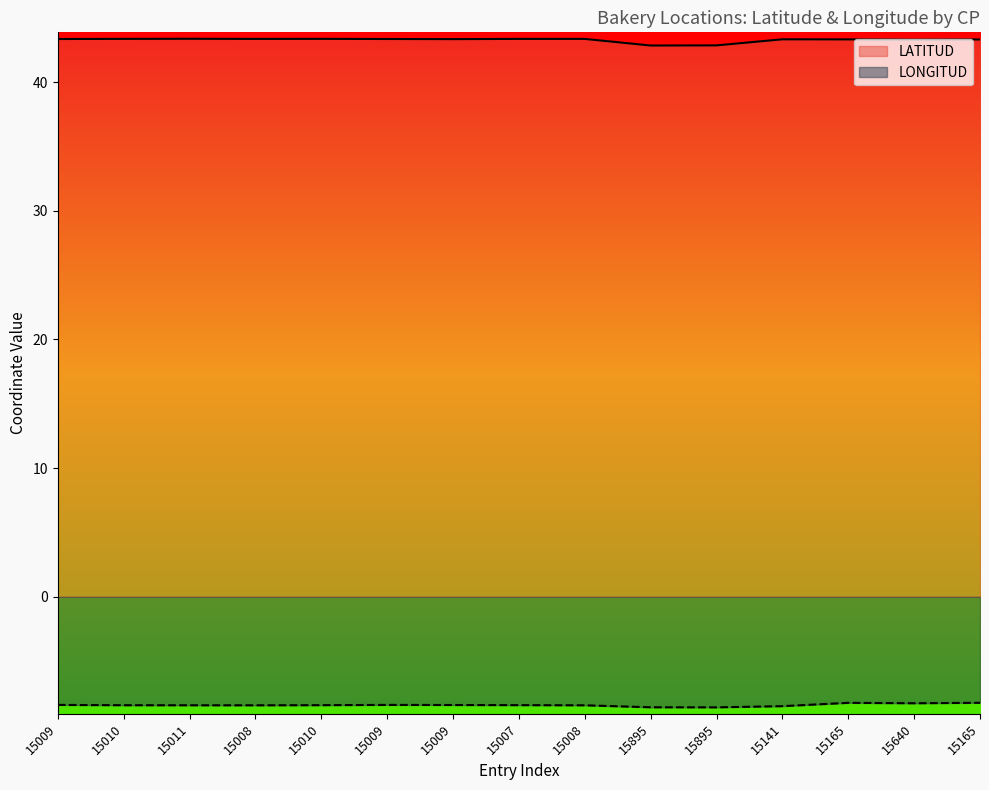

How many data points in LATITUD are less than 43?

2